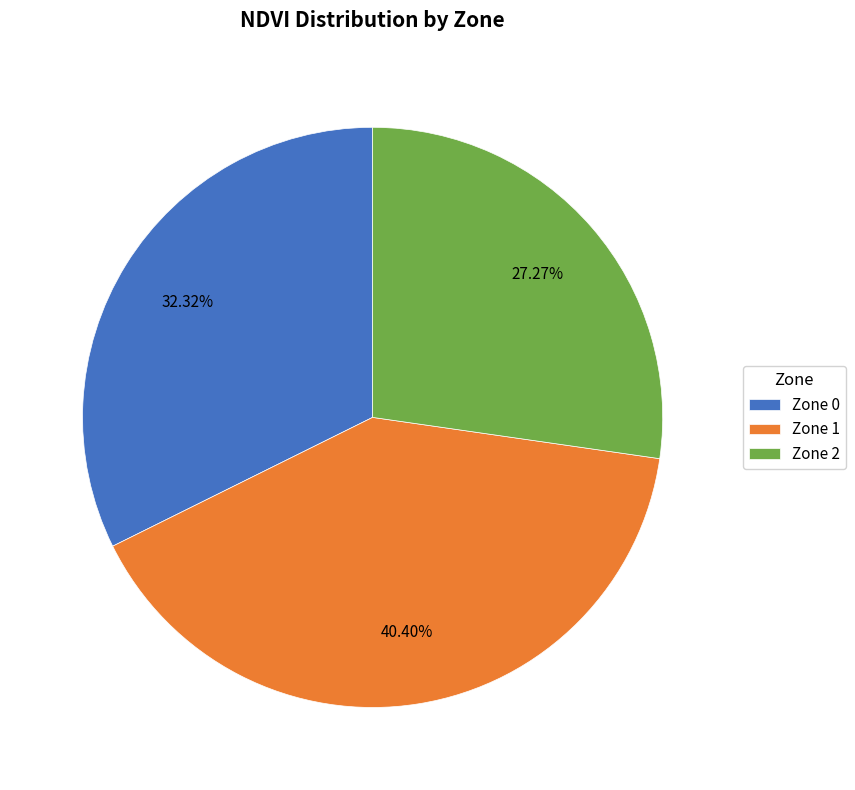

How many slices are in this pie chart?

3